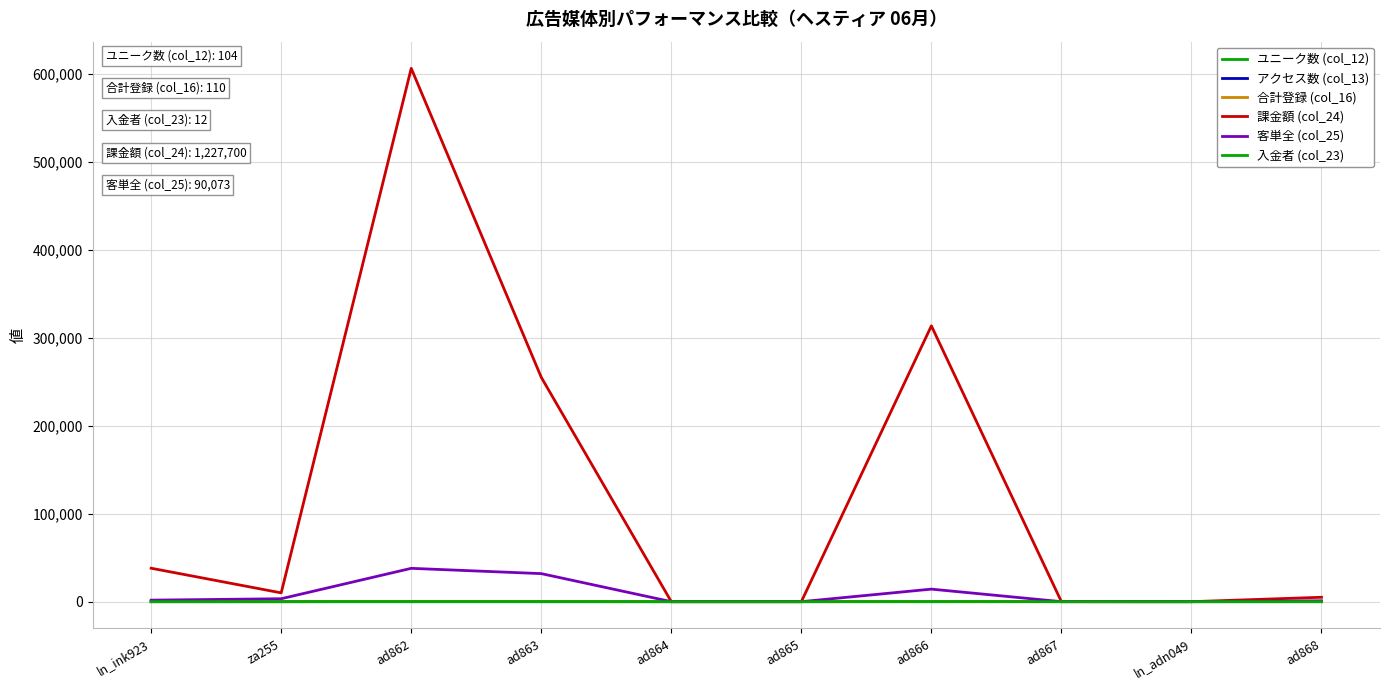

What position from the right is ad863?

7